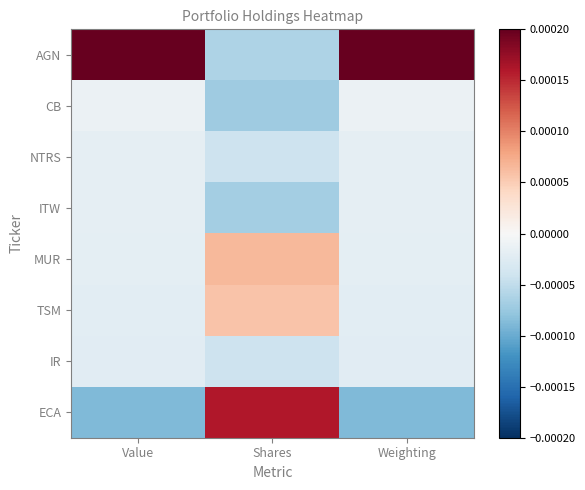

Between Value and Shares, which series saw the biggest shift?

AGN